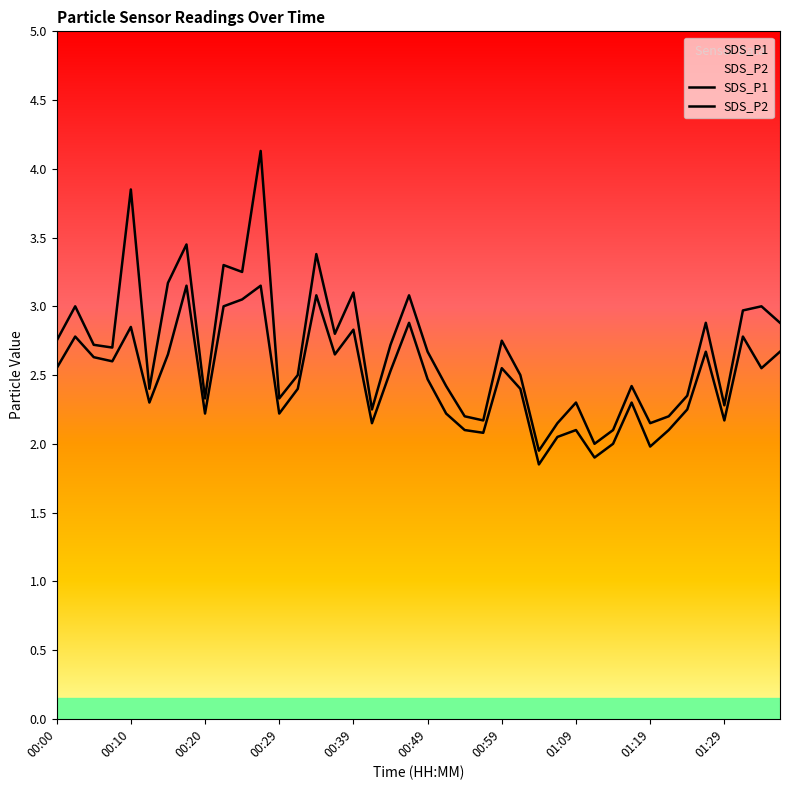

Reading left to right, transcribe all the data shown in this chart.

SDS_P1: 00:00=2.8	00:02=3.0	00:05=2.7	00:07=2.7	00:10=3.9	00:12=2.4	00:15=3.2	00:17=3.5	00:20=2.3	00:22=3.3	00:24=3.2	00:27=4.1	00:29=2.3	00:32=2.5	00:34=3.4	00:37=2.8	00:39=3.1	00:42=2.2	00:44=2.7	00:47=3.1	00:49=2.7	00:52=2.4	00:54=2.2	00:57=2.2	00:59=2.8	01:01=2.5	01:04=1.9	01:06=2.1	01:09=2.3	01:11=2.0	01:14=2.1	01:16=2.4	01:19=2.1	01:21=2.2	01:24=2.4	01:26=2.9	01:29=2.3	01:31=3.0	01:34=3.0	01:36=2.9
SDS_P2: 00:00=2.5	00:02=2.8	00:05=2.6	00:07=2.6	00:10=2.9	00:12=2.3	00:15=2.6	00:17=3.1	00:20=2.2	00:22=3.0	00:24=3.0	00:27=3.1	00:29=2.2	00:32=2.4	00:34=3.1	00:37=2.6	00:39=2.8	00:42=2.1	00:44=2.5	00:47=2.9	00:49=2.5	00:52=2.2	00:54=2.1	00:57=2.1	00:59=2.5	01:01=2.4	01:04=1.9	01:06=2.0	01:09=2.1	01:11=1.9	01:14=2.0	01:16=2.3	01:19=2.0	01:21=2.1	01:24=2.2	01:26=2.7	01:29=2.2	01:31=2.8	01:34=2.5	01:36=2.7